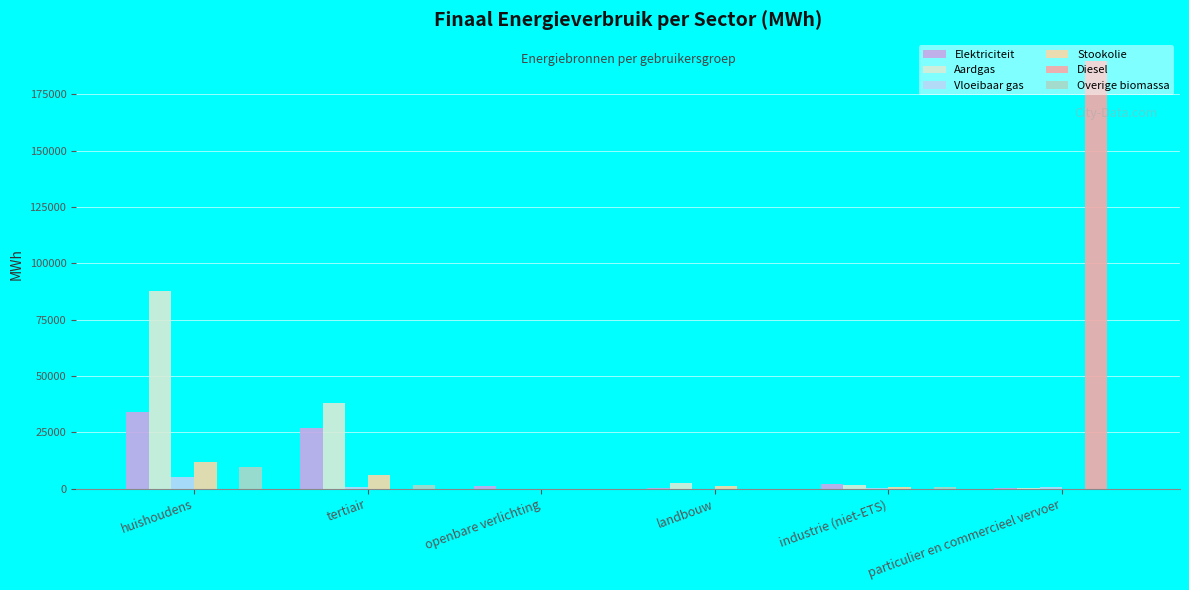

Are the bars horizontal?

No